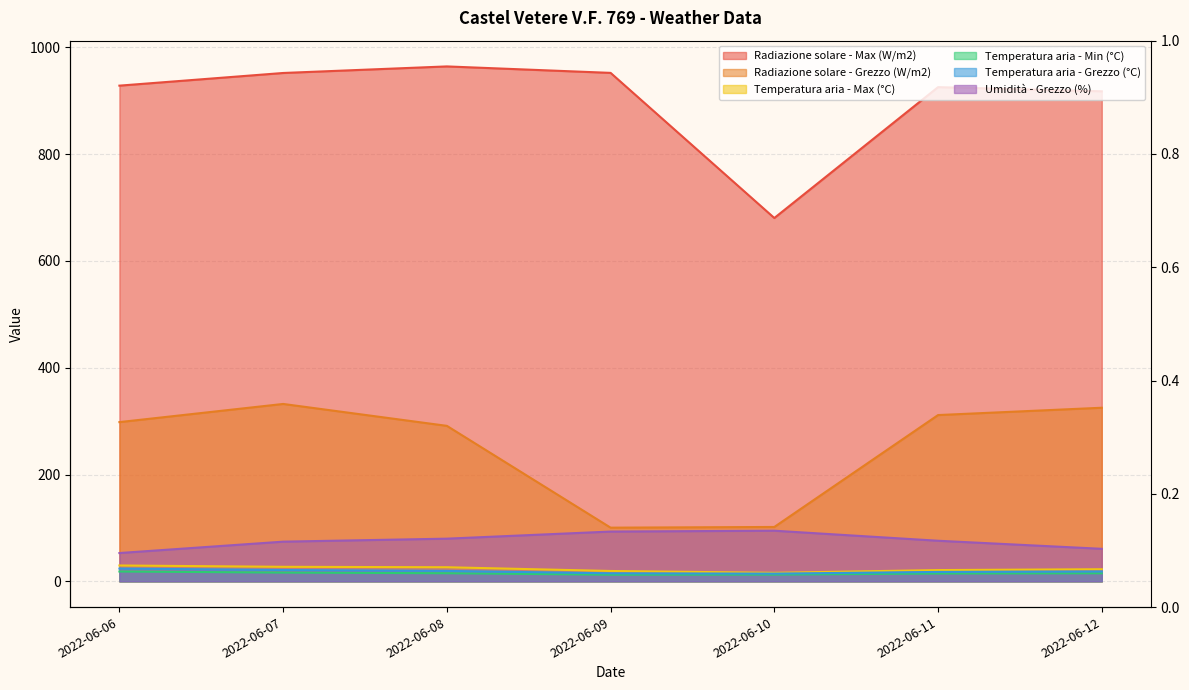

Rank the series at 2022-06-12 from highest to lowest value.

Radiazione solare - Max (W/m2), Radiazione solare - Grezzo (W/m2), Umidità - Grezzo (%), Temperatura aria - Max (°C), Temperatura aria - Grezzo (°C), Temperatura aria - Min (°C)